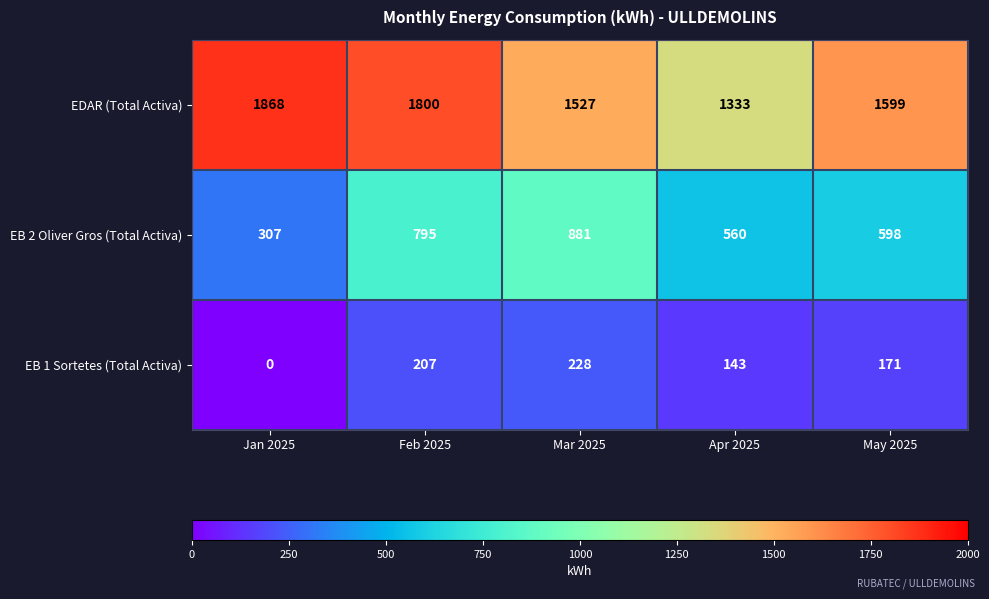

At which category does the chart reach its peak across all series?

Jan 2025